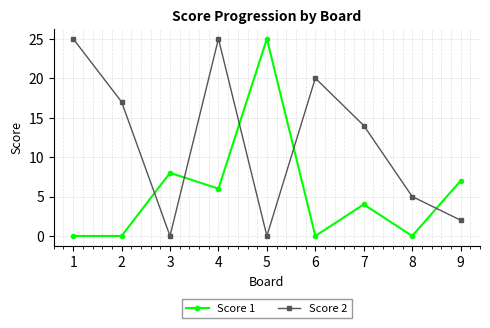

Rank the series by their average value, from lowest to highest.

Score 1, Score 2